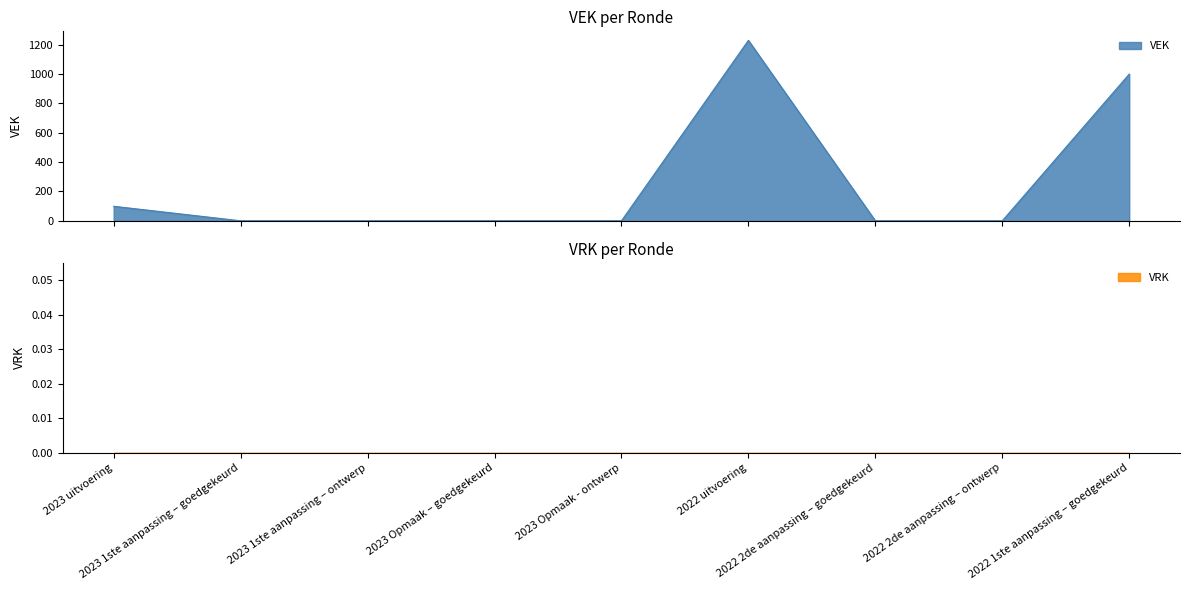

What is the sum of the values at 2023 Opmaak – goedgekeurd and 2023 uitvoering?

99